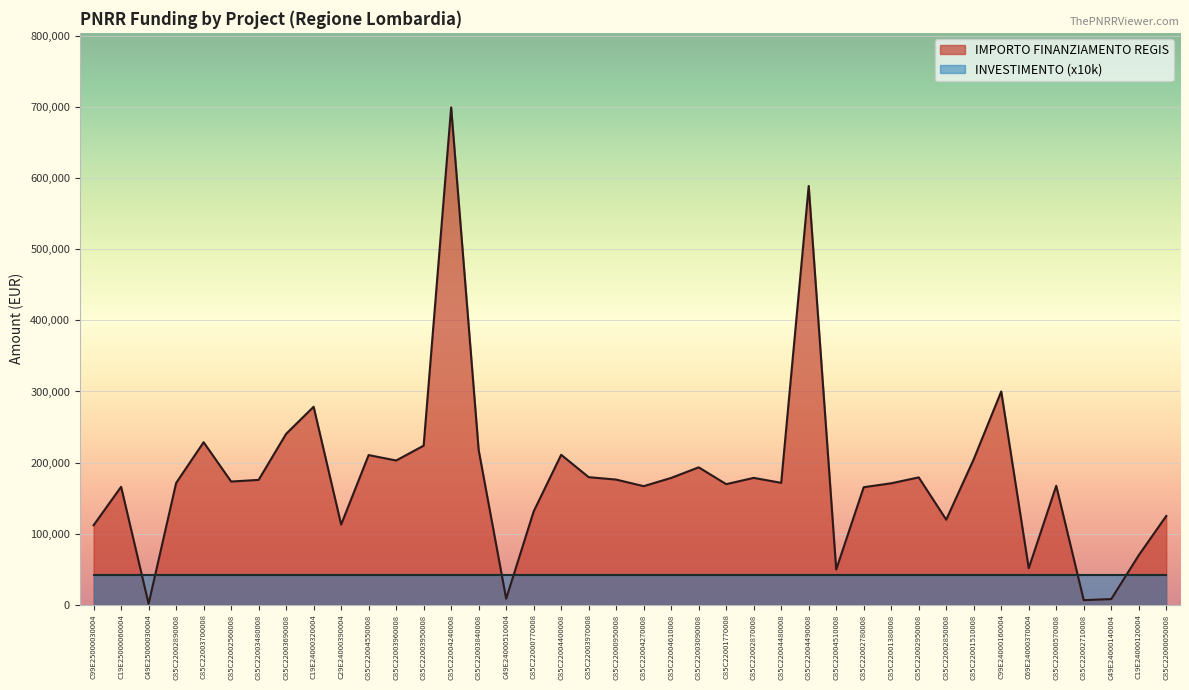

Which has a higher value, C85C22004550008 or C85C22002780008?

C85C22004550008